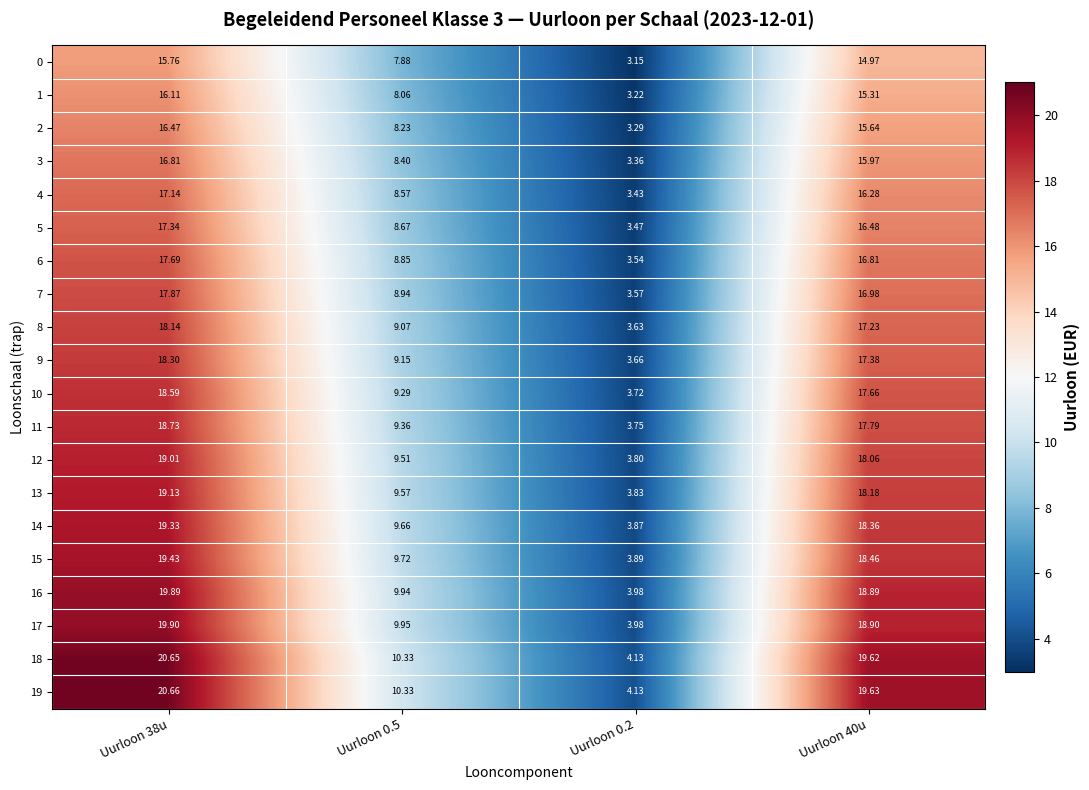

How many data points in 1 are above 15?

2